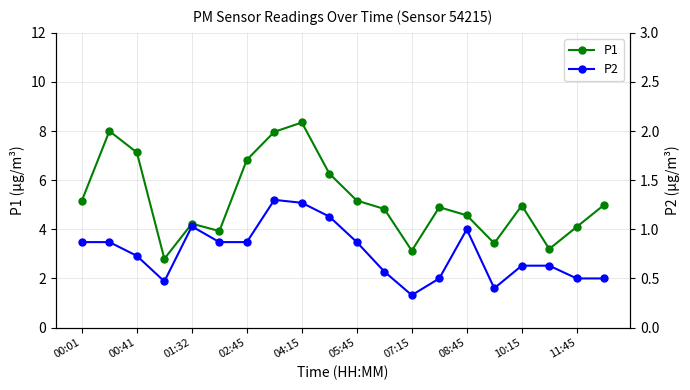

The value of P1 at 11:45 is 2.7. True or false?

False